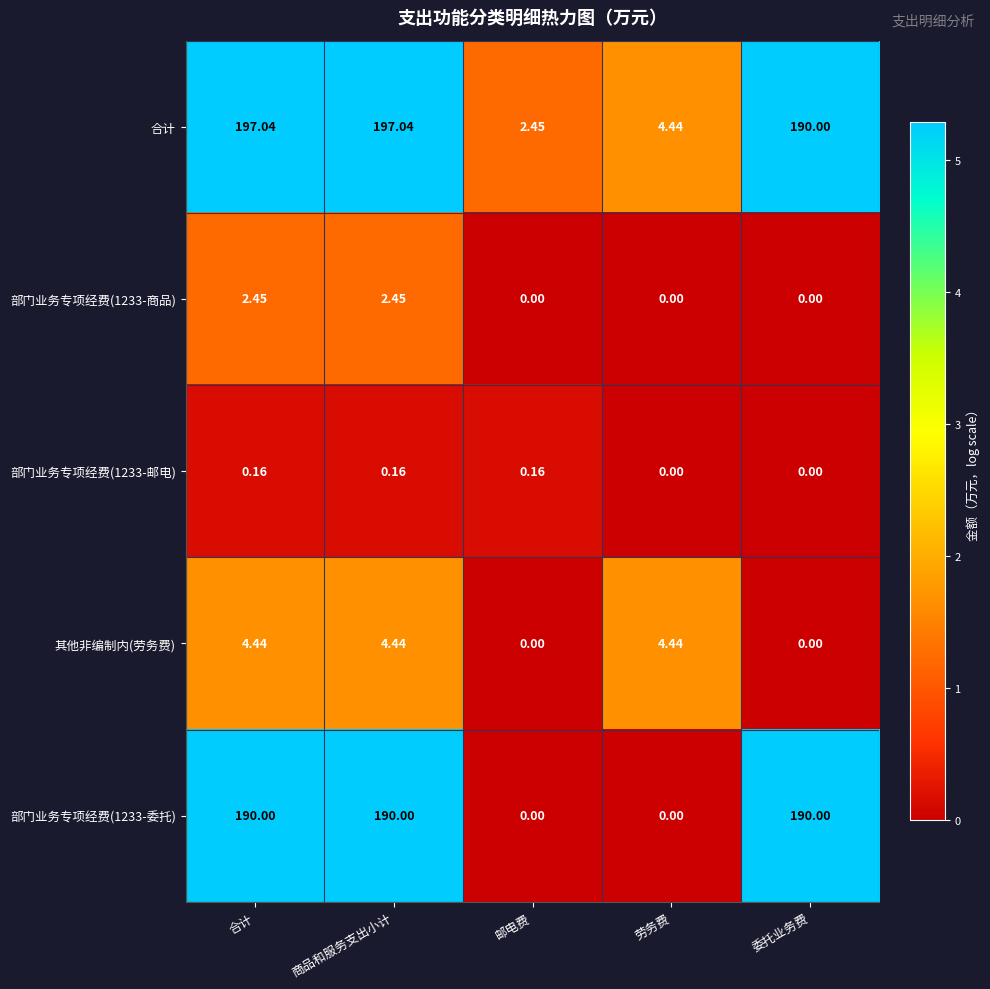

Rank the series by their maximum value, from highest to lowest.

合计, 部门业务专项经费(1233-委托), 其他非编制内(劳务费), 部门业务专项经费(1233-商品), 部门业务专项经费(1233-邮电)